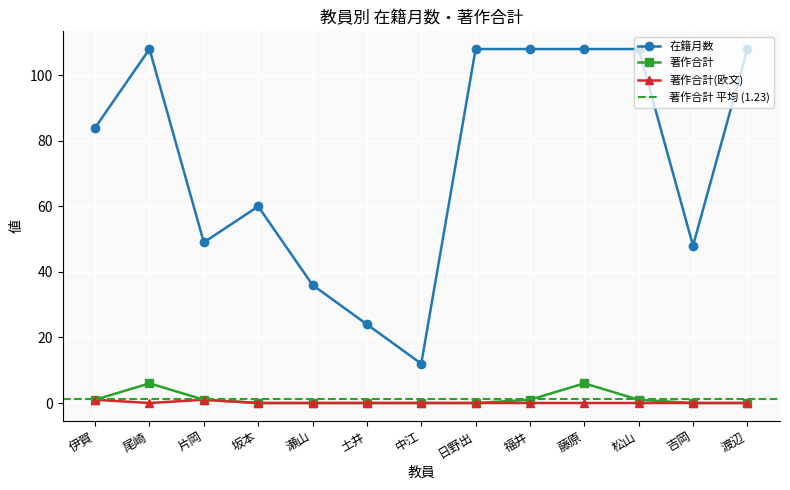

True or false: 在籍月数 and 著作合計(欧文) intersect in this chart.

False